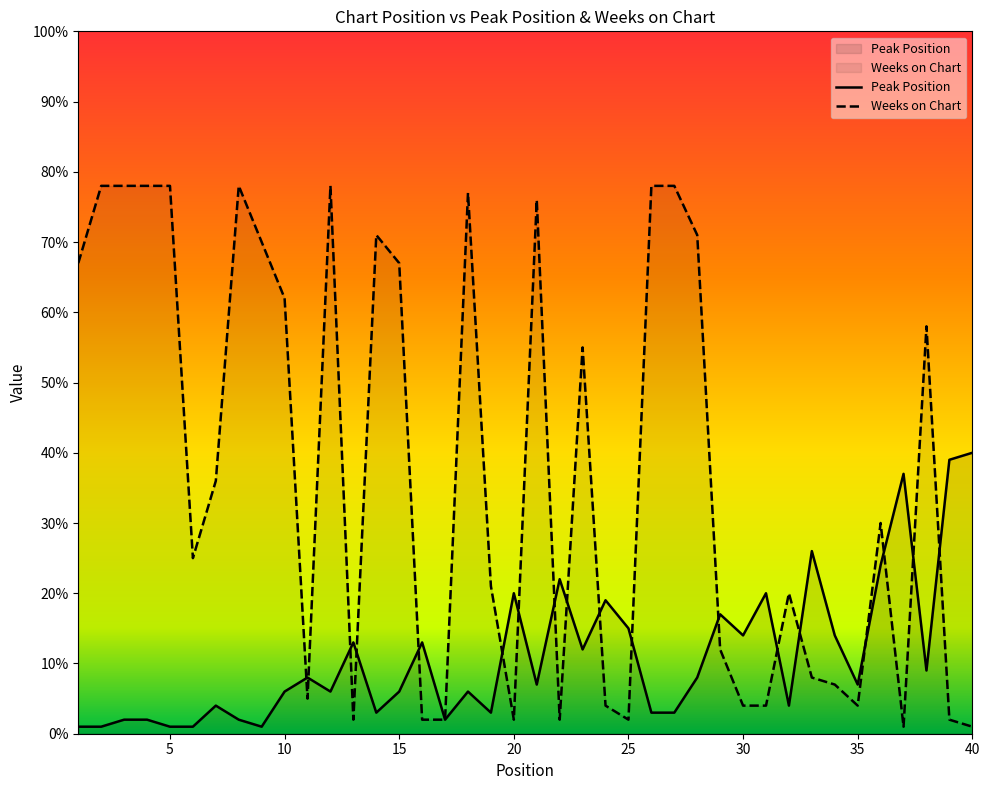

At which category does the chart reach its peak across all series?

2